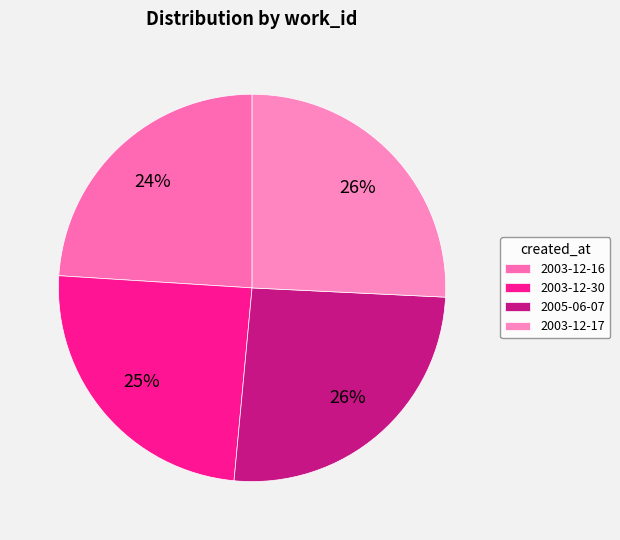

To the nearest percent, what is the average slice percentage?

25%